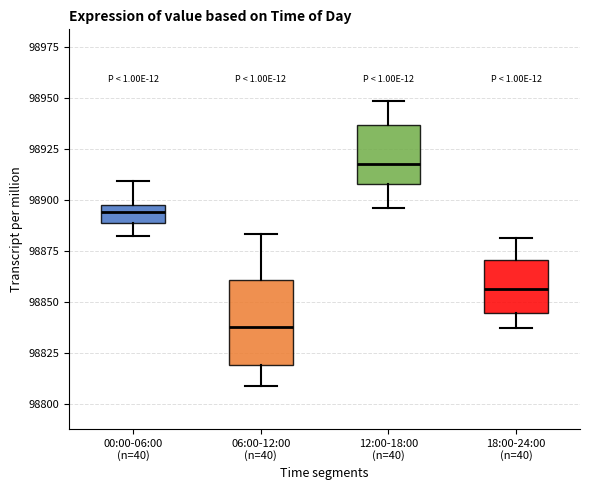

Where is the upper edge of the box for 00:00-06:00 (n=40) on the y-axis? The values are not printed on the chart, so give them approximately, as read against the axis.

98895